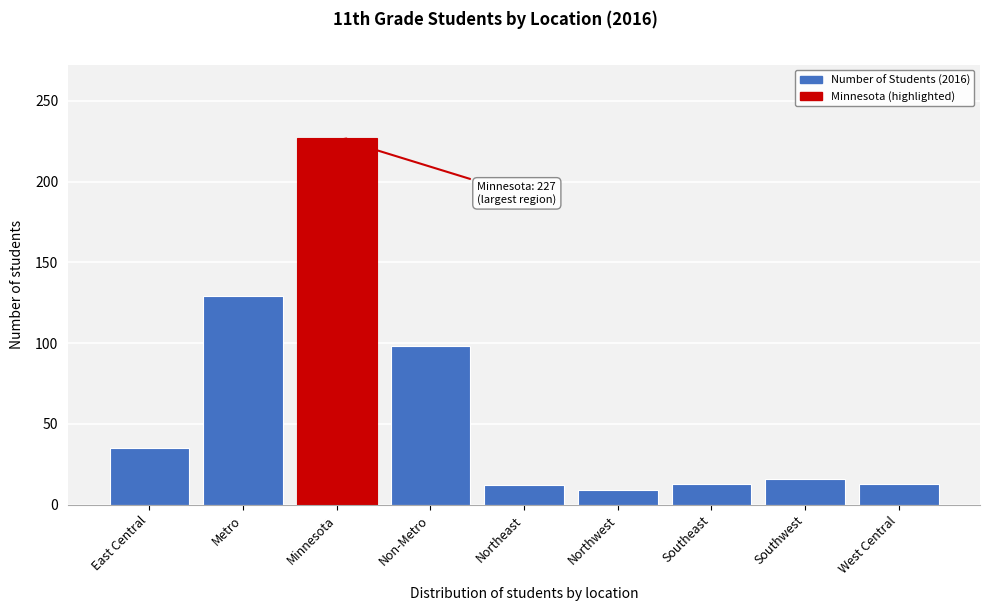

Is it true that the value at Southeast is 13?

True